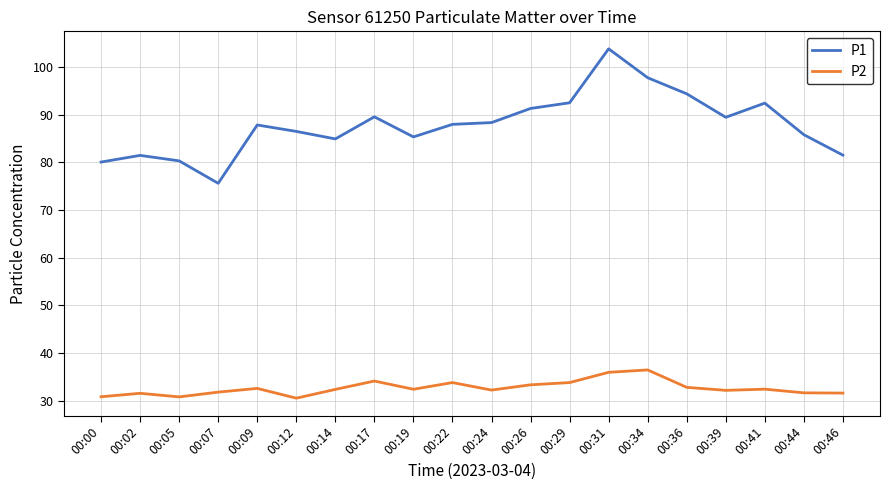

The value of P2 at 00:19 is 32.5. True or false?

True